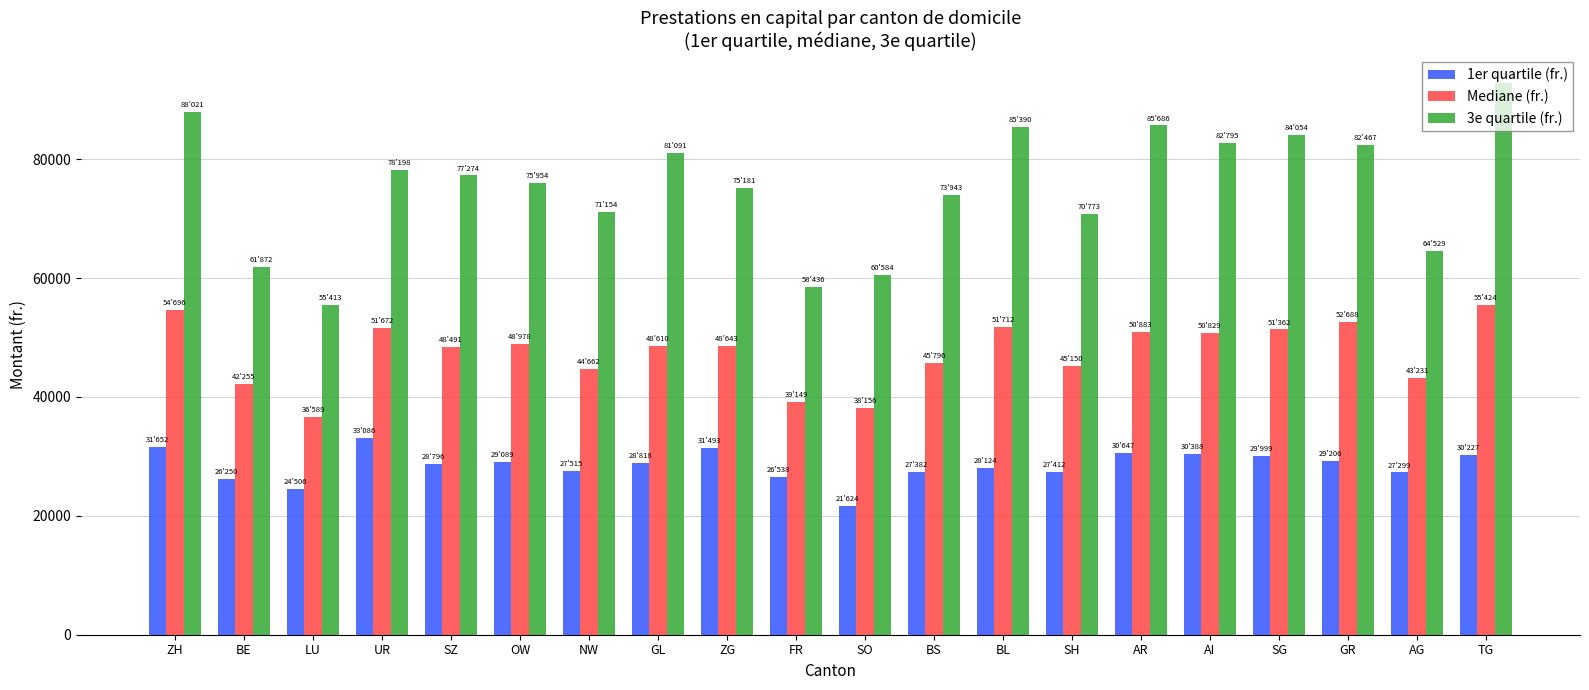

What are all the series names shown in the legend?

1er quartile (fr.), Mediane (fr.), 3e quartile (fr.)